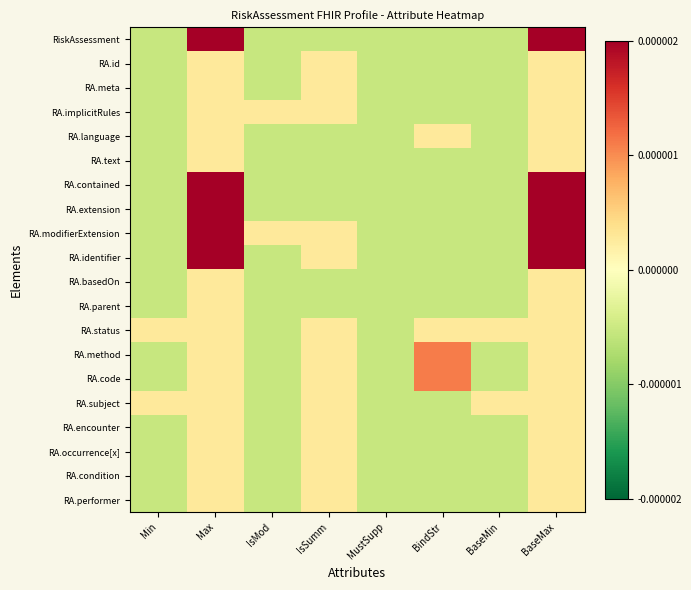

Rank the series at IsMod from highest to lowest value.

RA.implicitRules, RA.modifierExtension, RiskAssessment, RA.id, RA.meta, RA.language, RA.text, RA.contained, RA.extension, RA.identifier, RA.basedOn, RA.parent, RA.status, RA.method, RA.code, RA.subject, RA.encounter, RA.occurrence[x], RA.condition, RA.performer